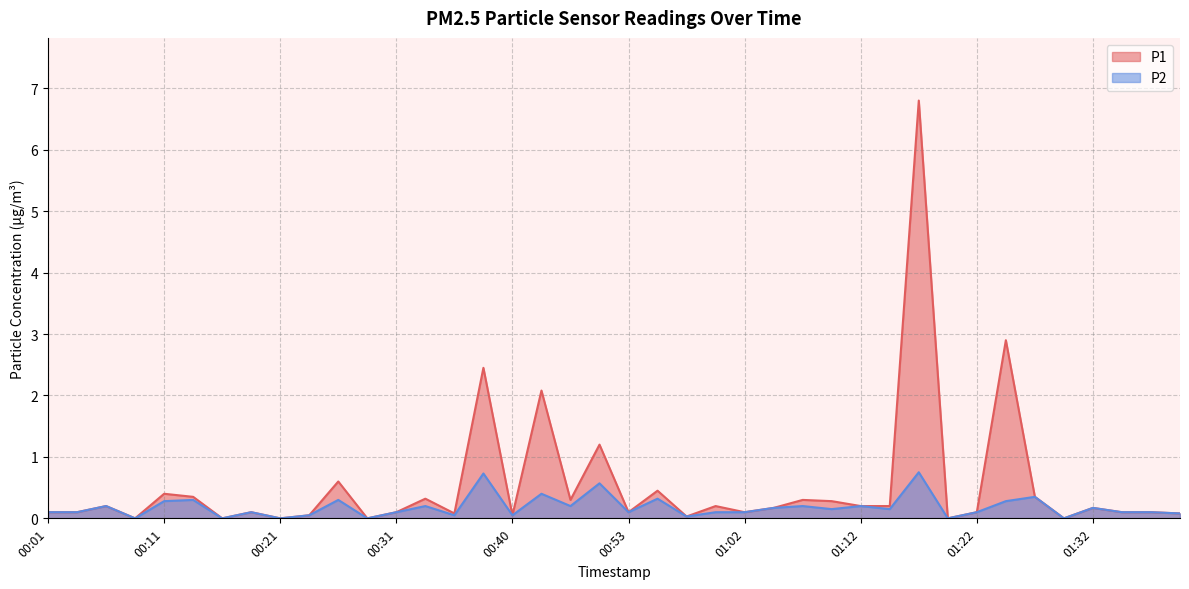

What is the label of the 11th point from the right?

01:15